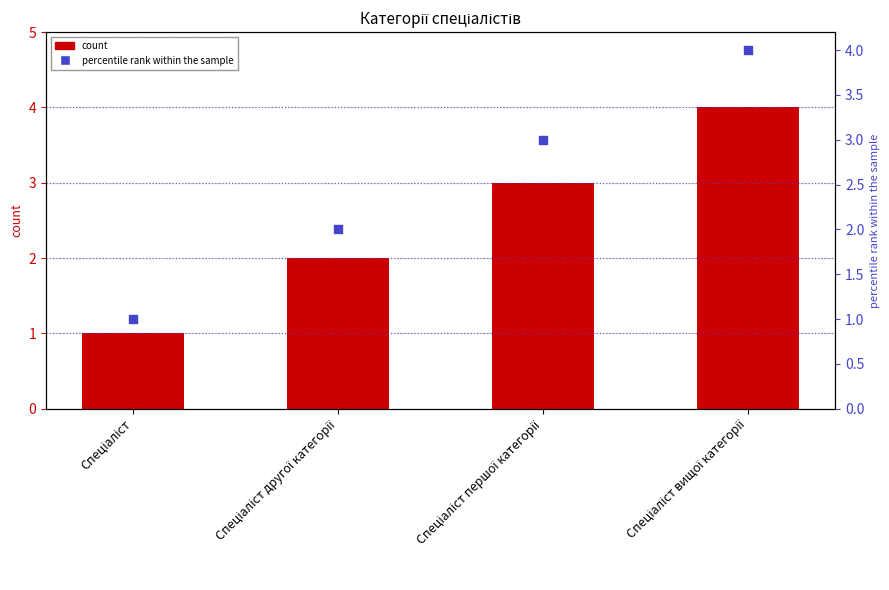

Which series has the widest spread of Y values?

Ідентифікатор